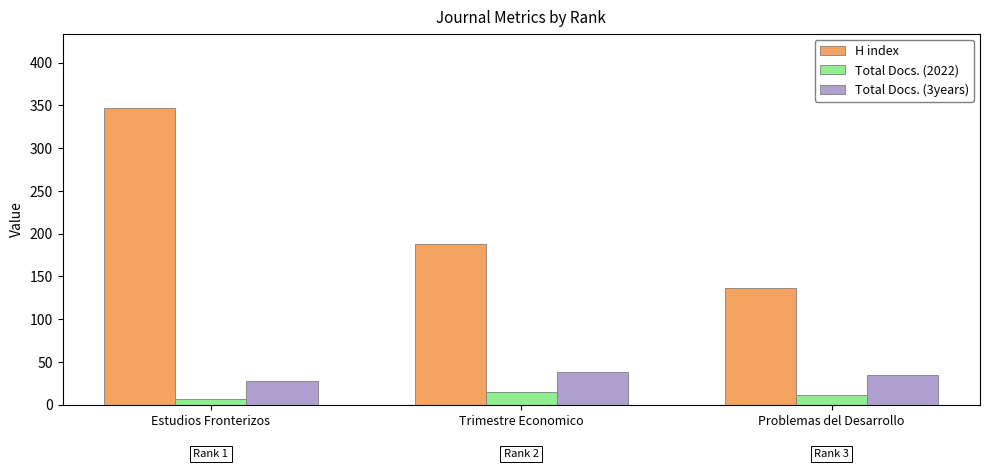

Count the number of data series in this chart.

3